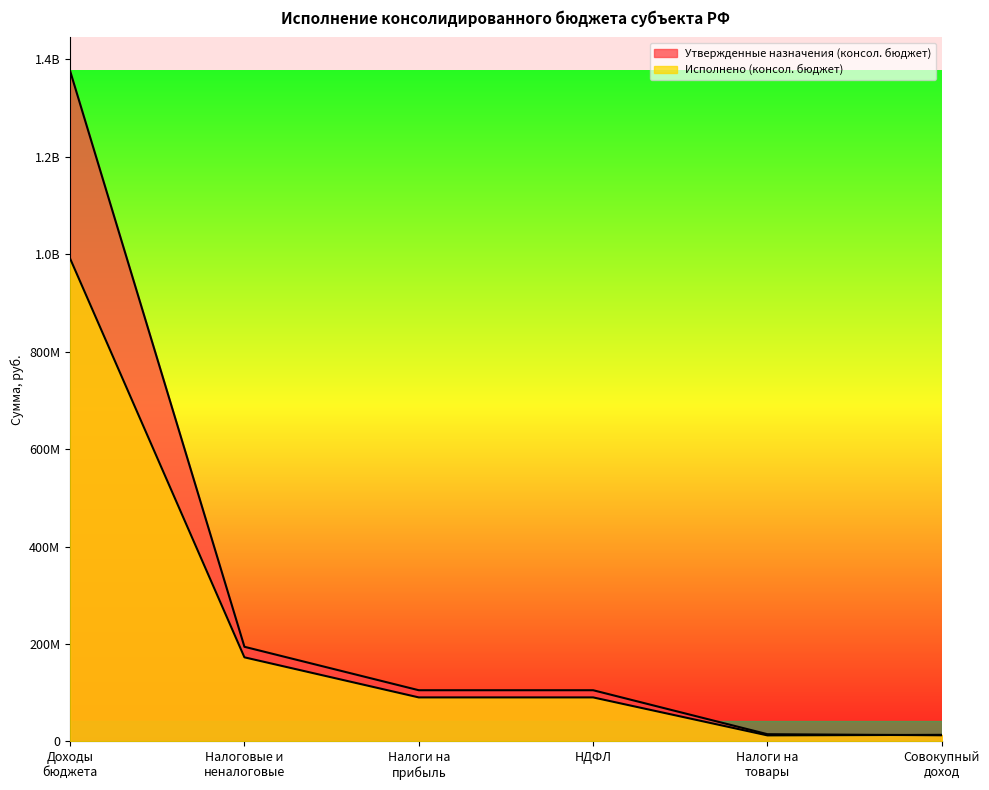

What is the sum of the Утвержденные назначения (консол. бюджет) values at Доходы бюджета and Налоги на прибыль?

1480984557.2